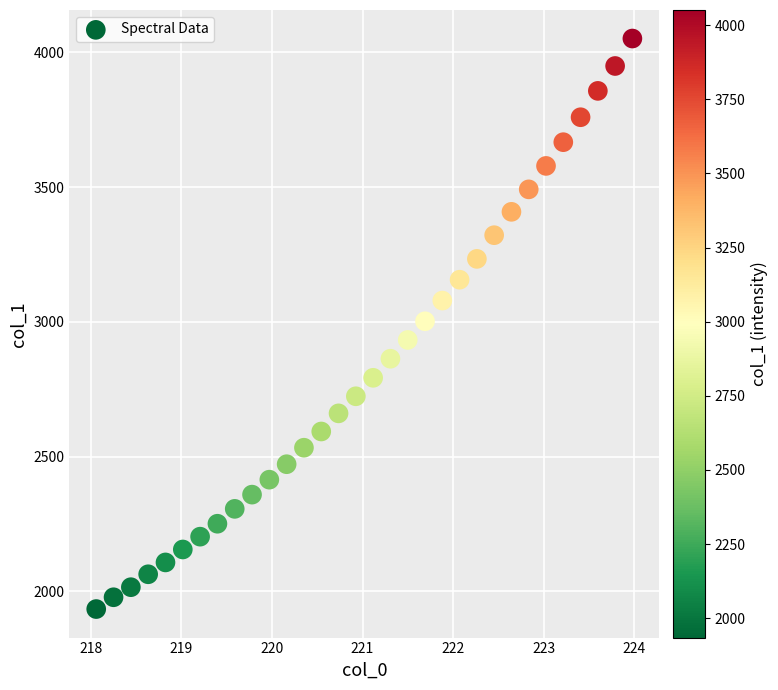

What is the range of X values (max minus min)?

5.9